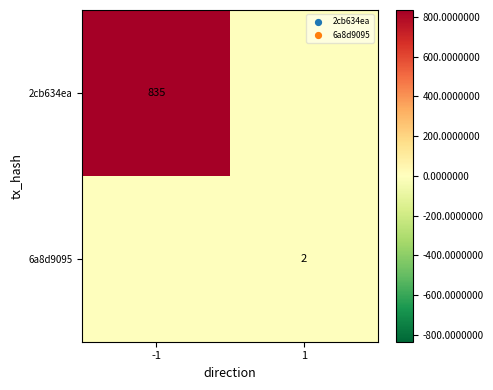

The value of 2cb634ea at -1 is 835. True or false?

True